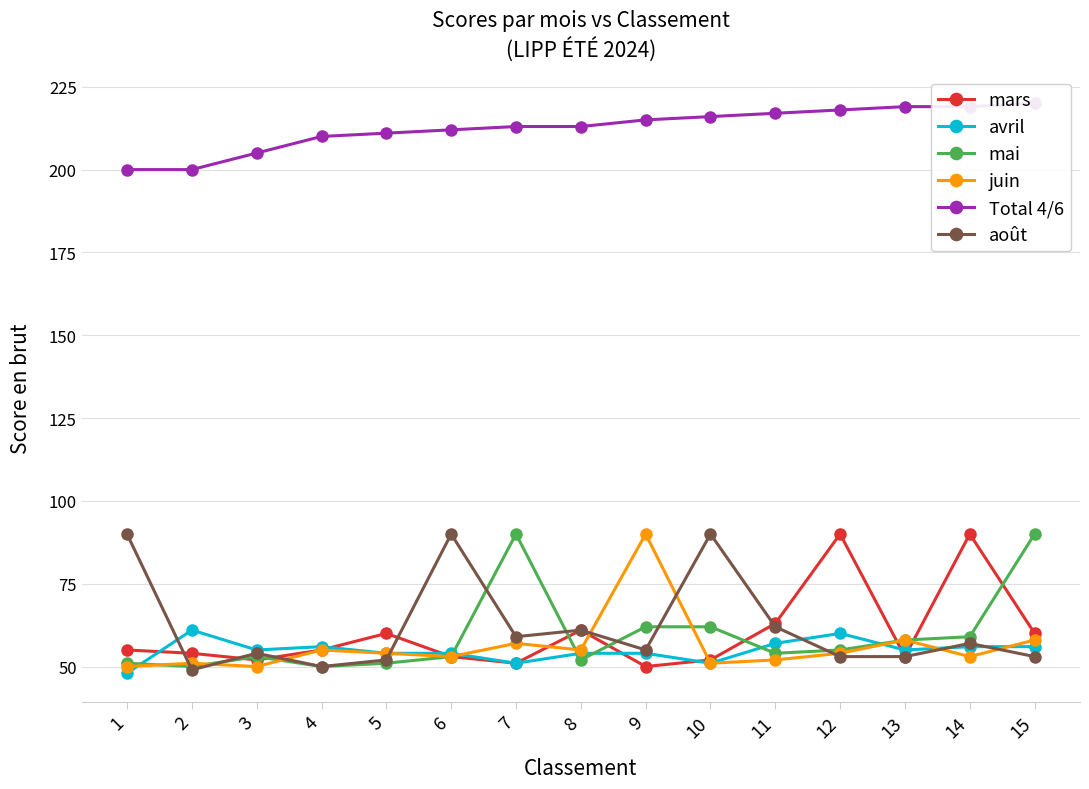

At which label does Total 4/6 first exceed 213?

9